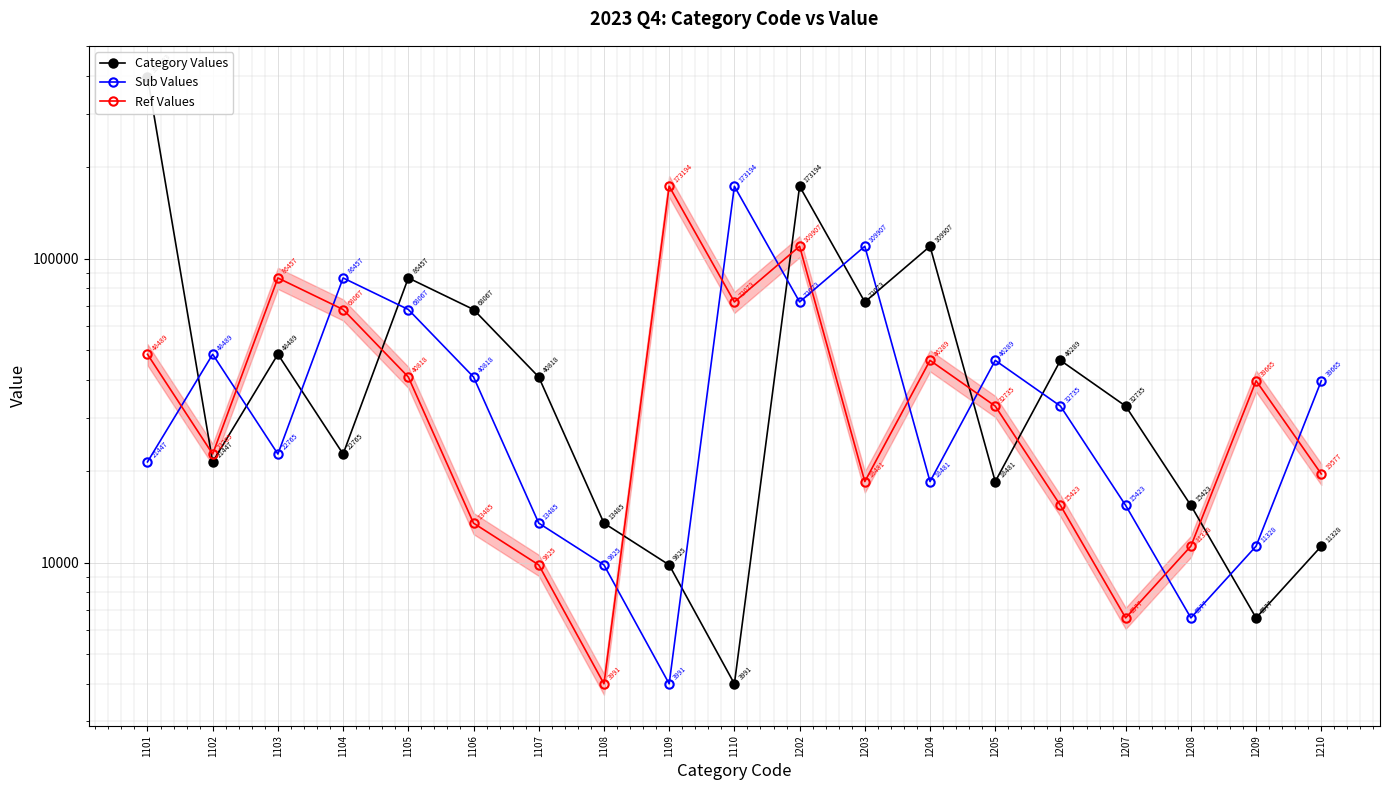

At which category is the sum across all series the highest?

1101